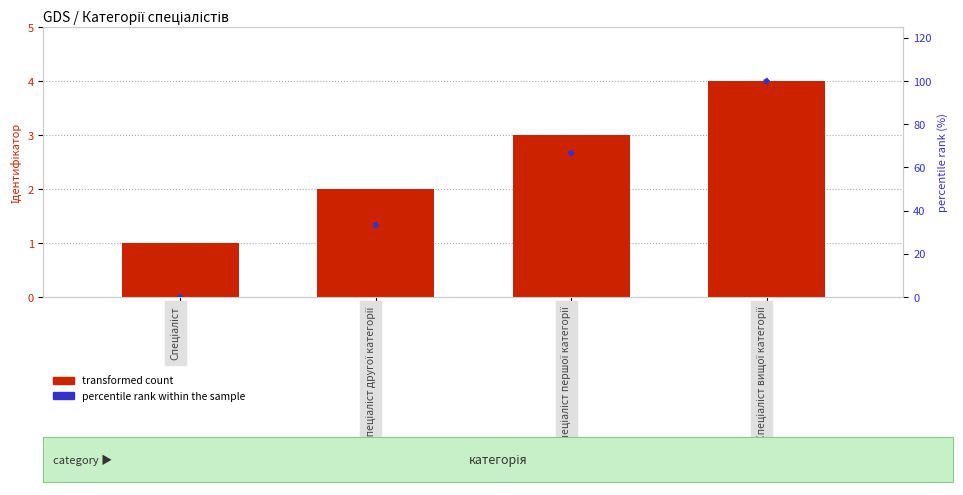

Is the value of transformed count at Спеціаліст першої категорії greater than the value of percentile rank within the sample at Спеціаліст першої категорії?

No